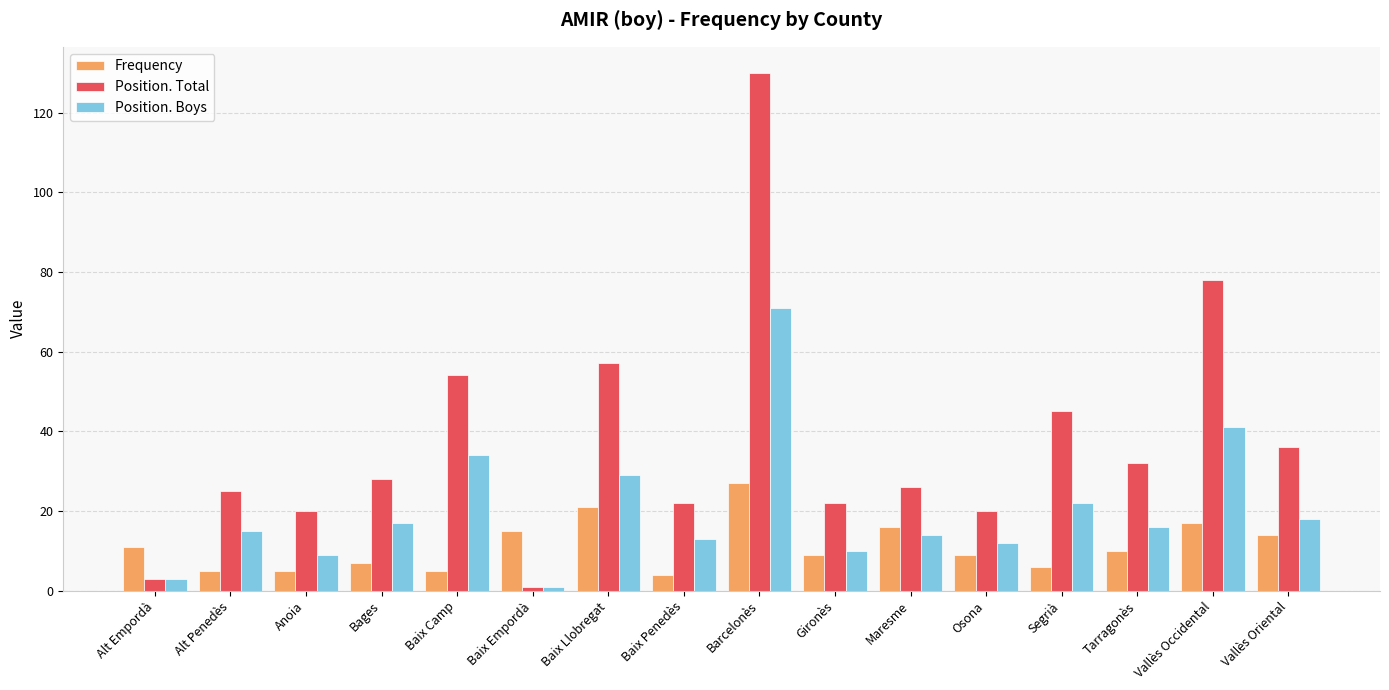

What is the total value across all series at Baix Llobregat?

107